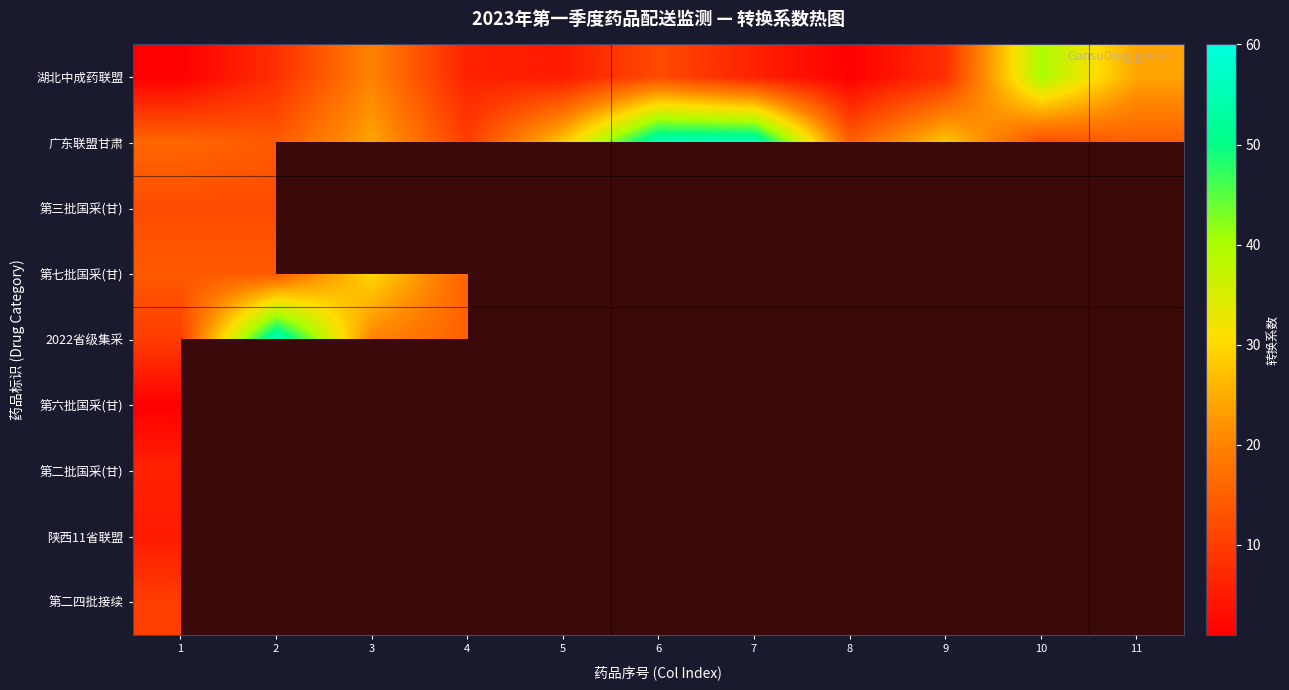

Between 4 and 6, which series saw the biggest shift?

广东联盟甘肃